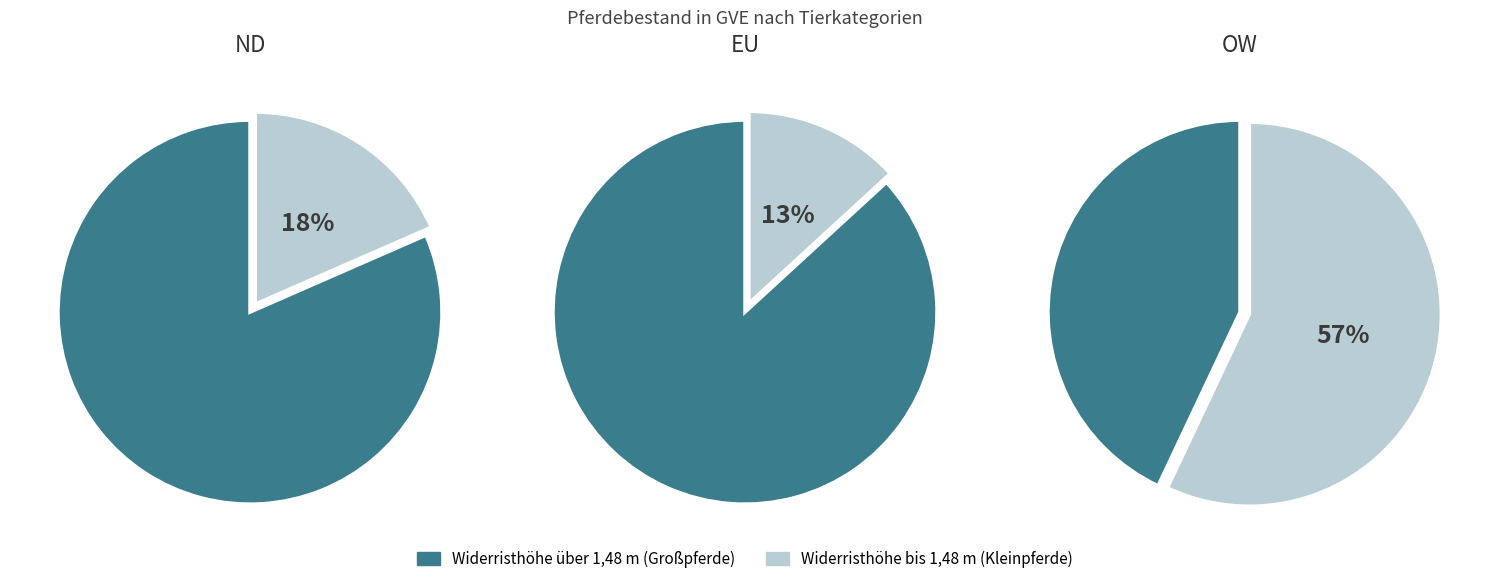

Which category has the smallest portion of the pie?

EU